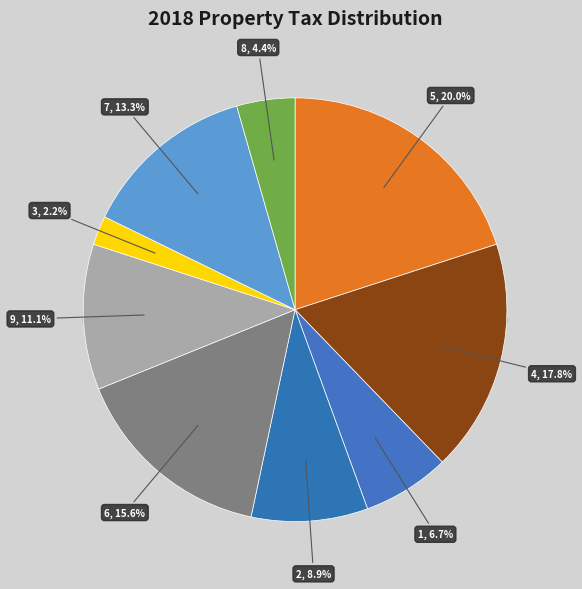

Is 4 the majority of the pie?

No